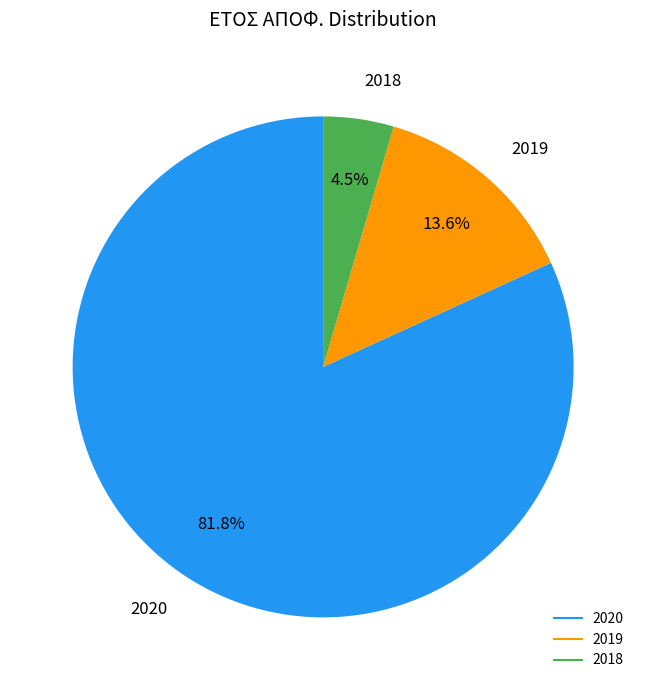

To the nearest percent, what is the difference between the largest and smallest slice percentages?

77%